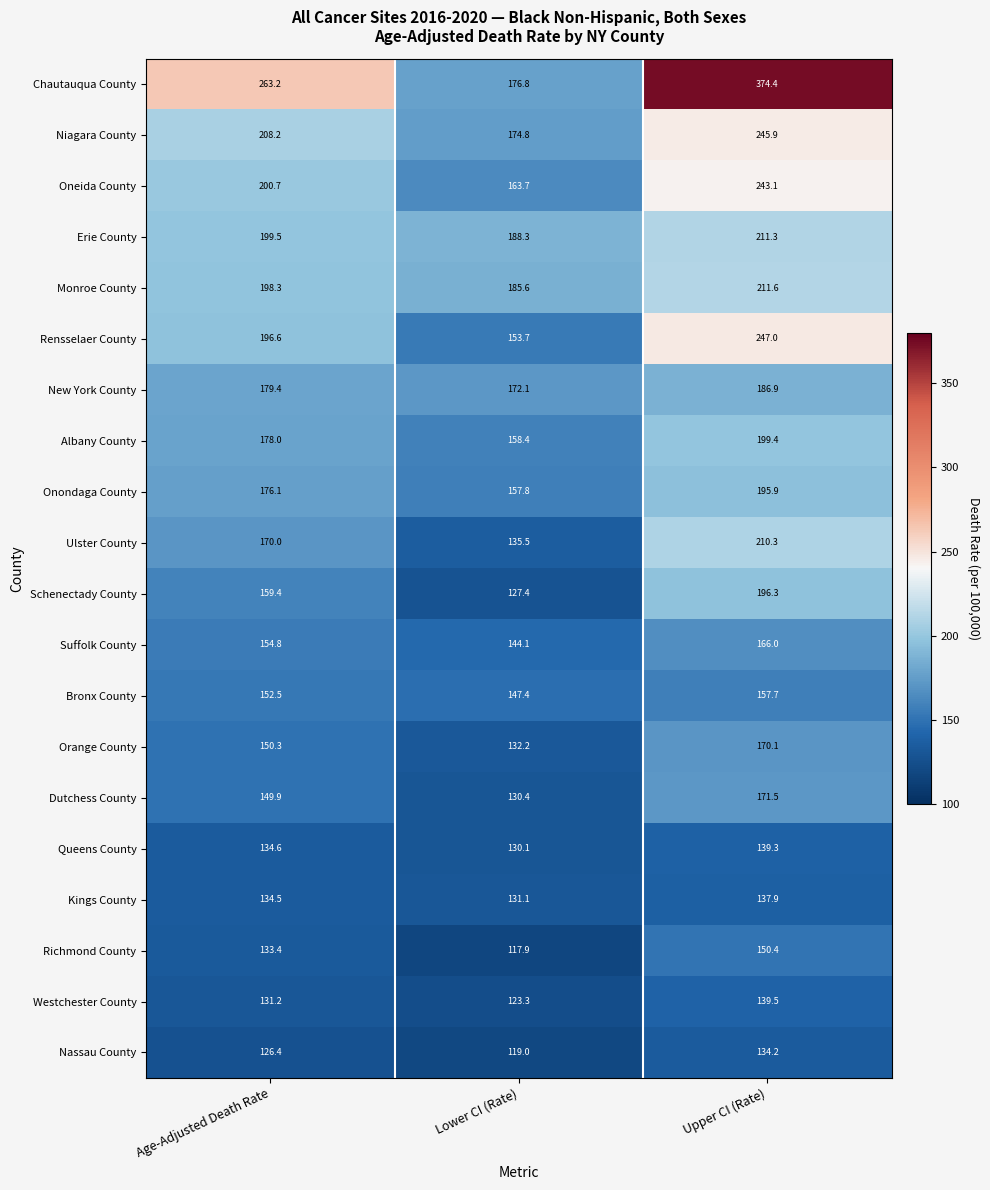

Which category has the highest value across all series?

Upper CI (Rate)